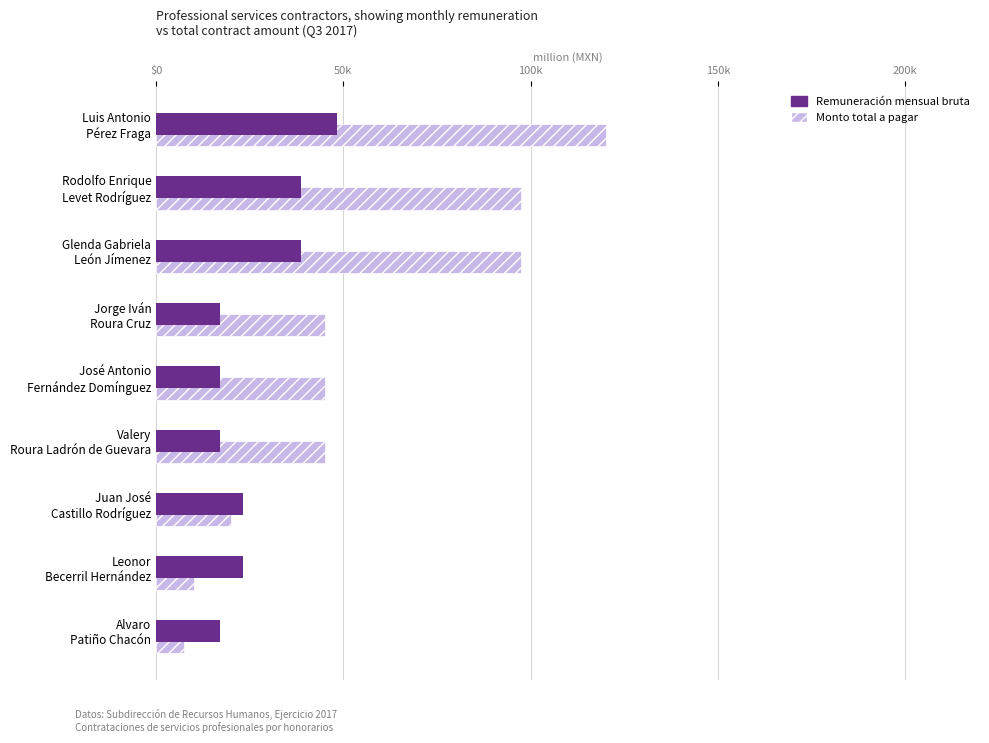

What is the average value of the Remuneración mensual bruta series?

26709.6